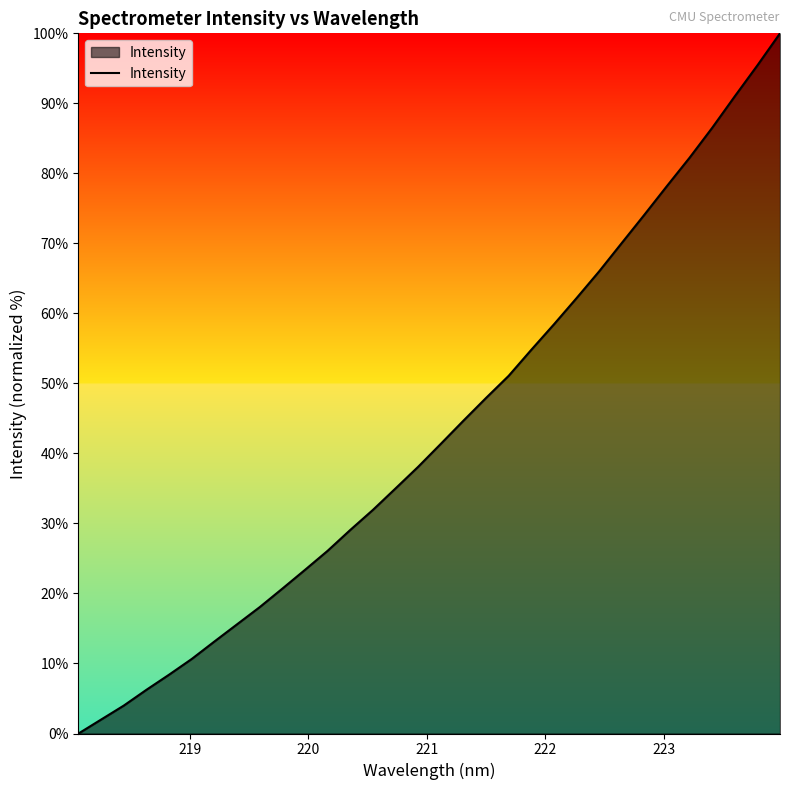

What is the greatest value displayed?

100.0